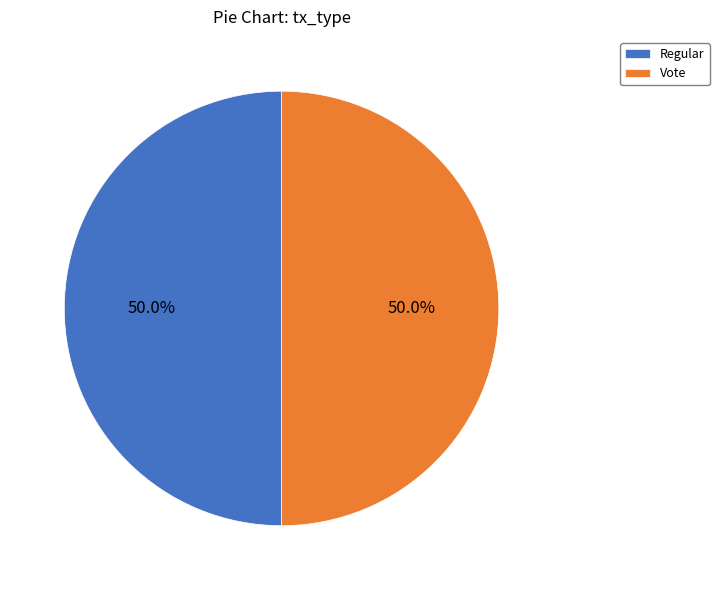

What percentage do Vote and Regular together represent?

100.0%